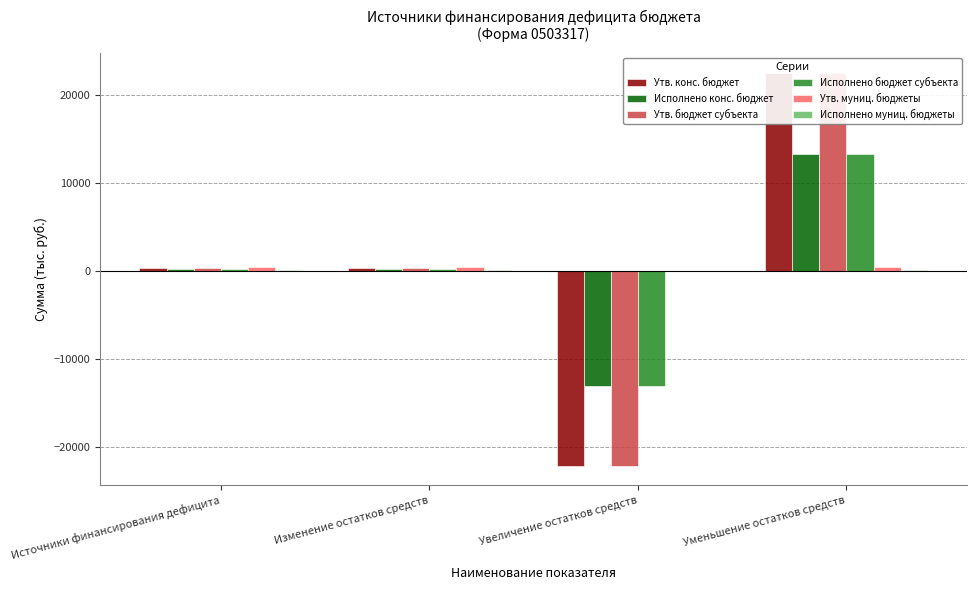

What is the average value of the Утв. муниц. бюджеты series?

349.3